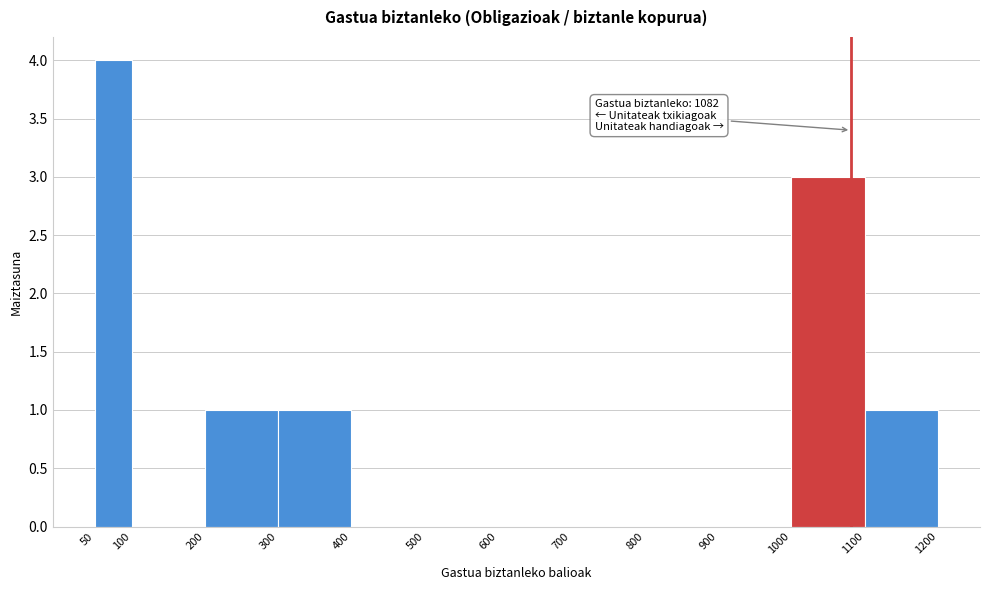

Which range on the x-axis has the tallest bar?

50 to 100